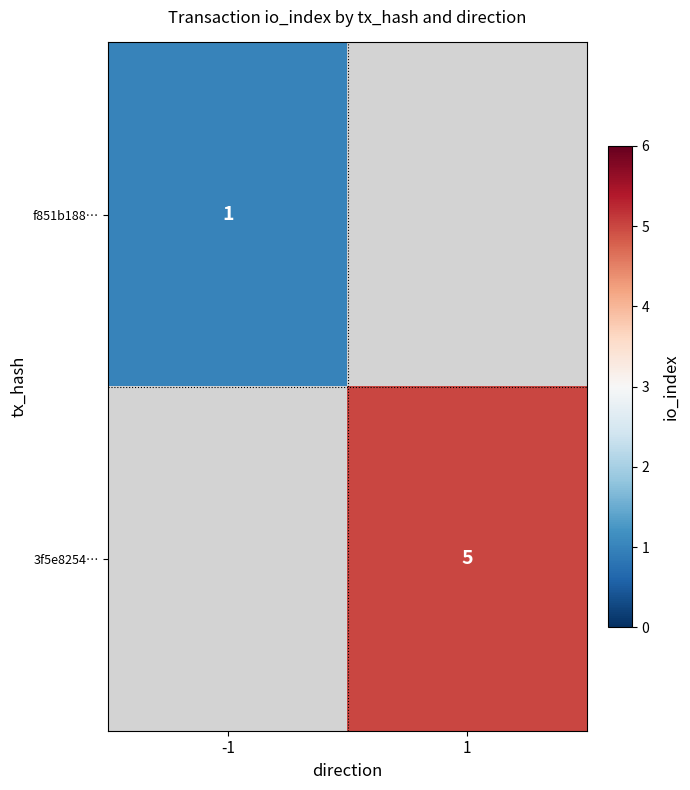

The value of f851b188… at -1 is 1.8. True or false?

False